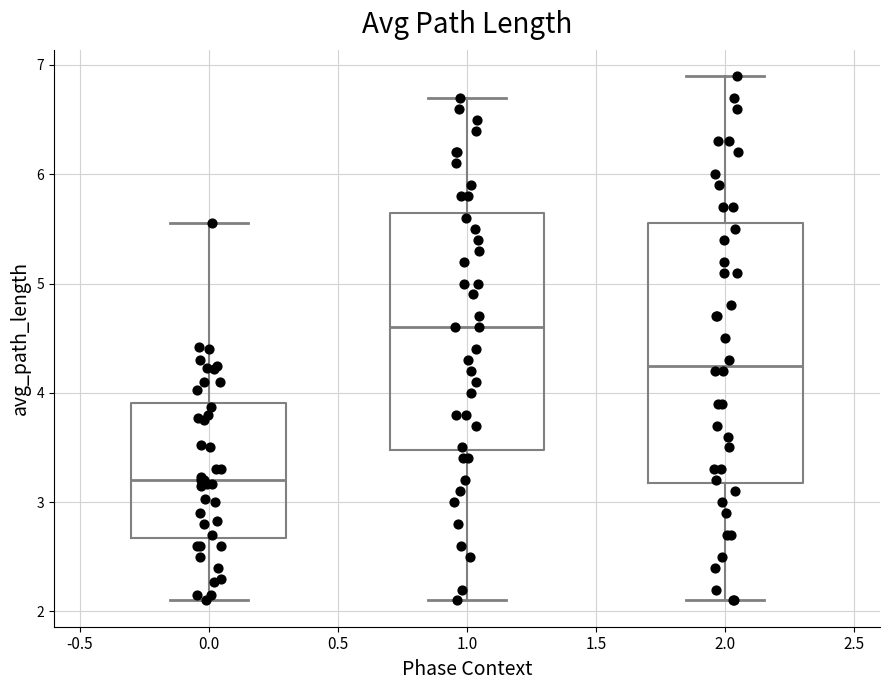

Where does the lower whisker of the box at x = 1.0 end on the y-axis? The values are not printed on the chart, so give them approximately, as read against the axis.

2.1